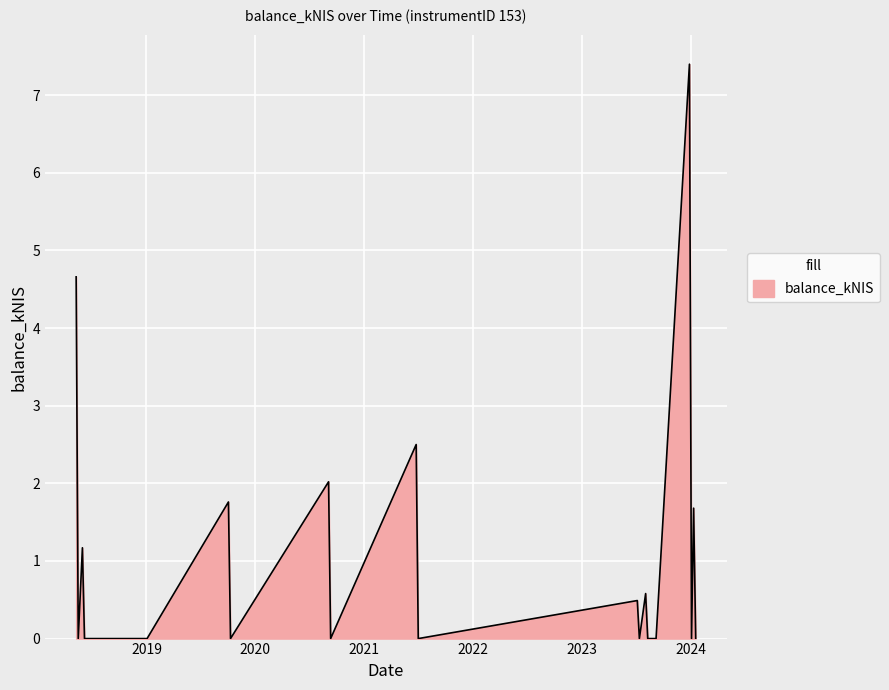

What is the greatest value displayed?

7.4